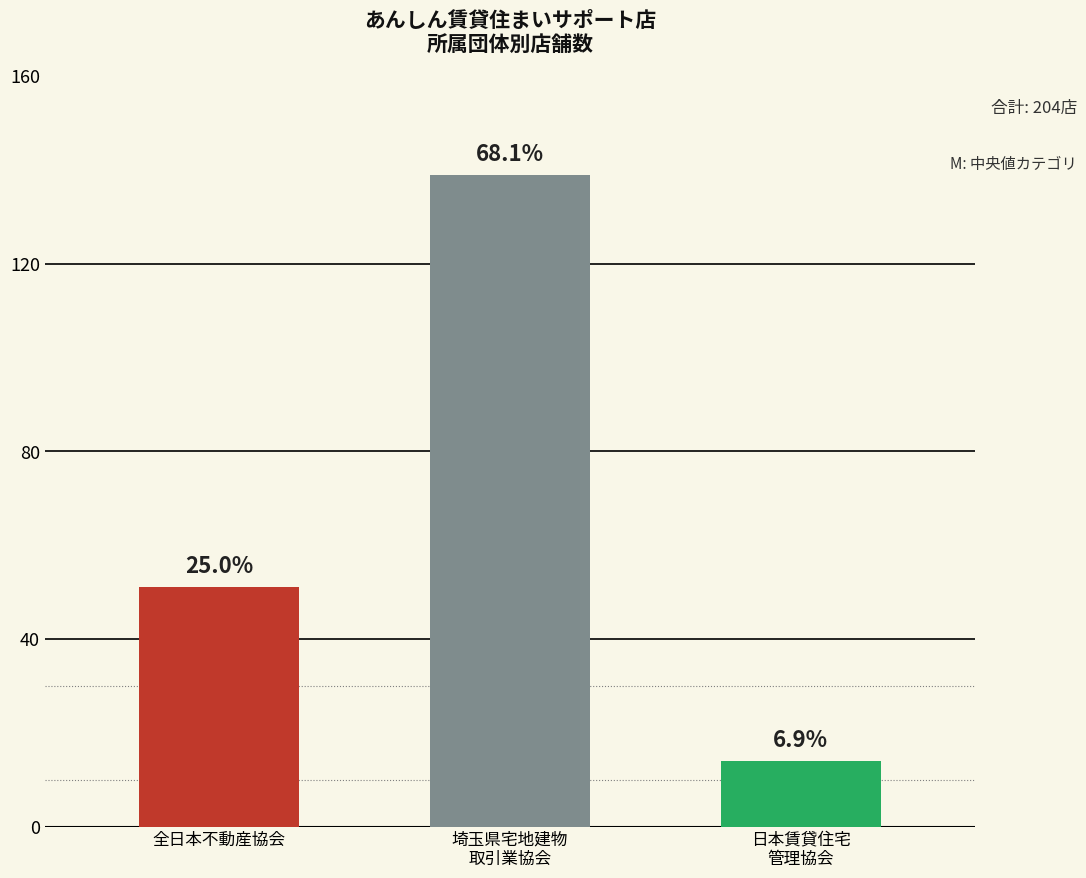

What is the smallest value displayed?

14